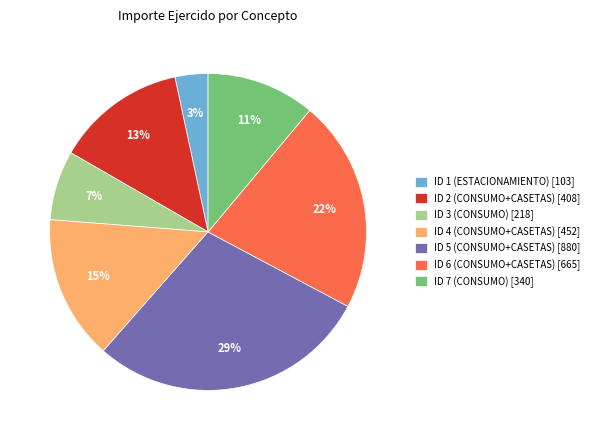

What is the largest slice in the pie chart?

ID 5 (CONSUMO+CASETAS)